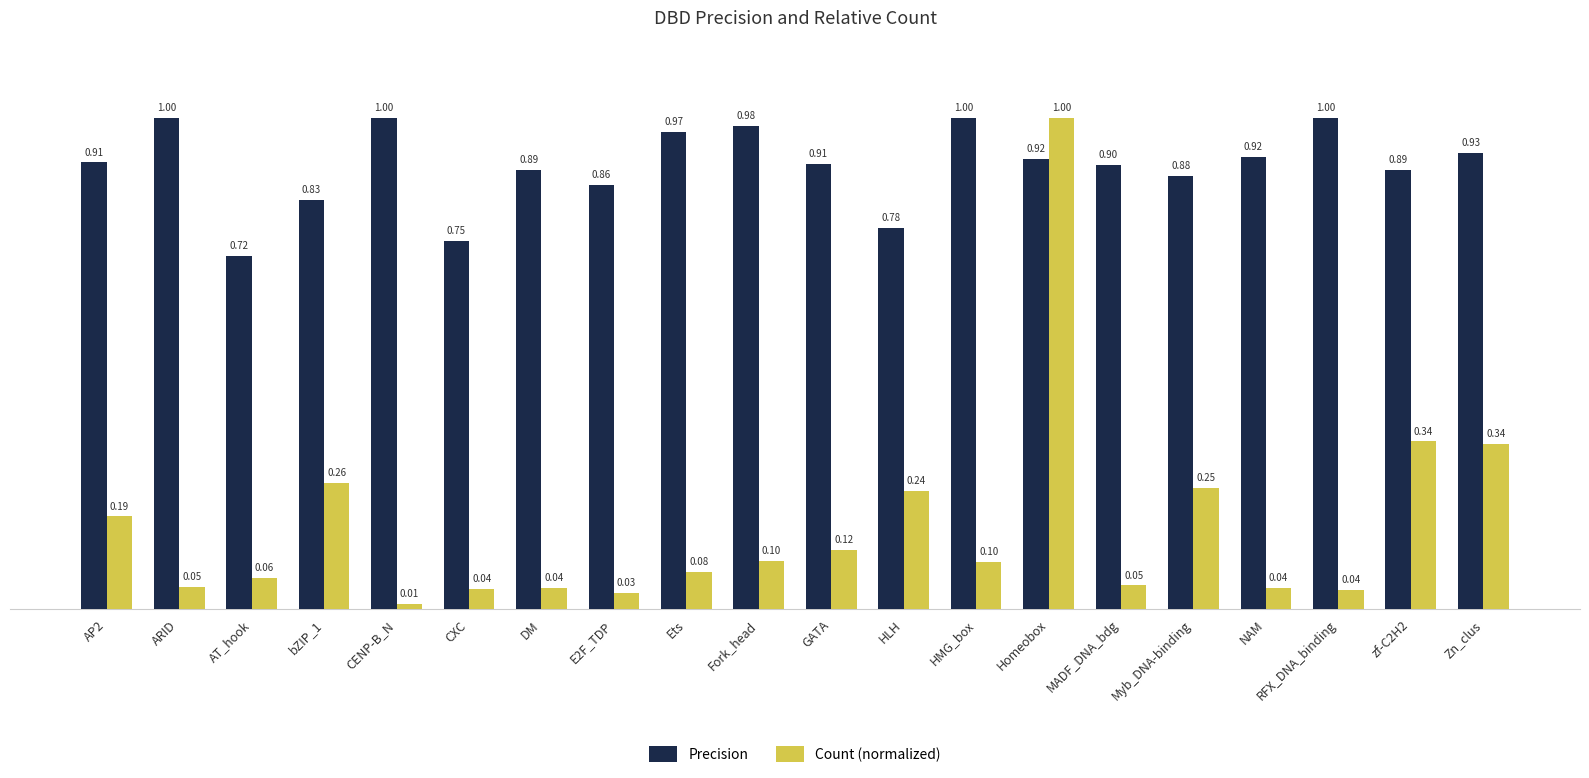

What is the difference between the highest and lowest values at DM?

0.9